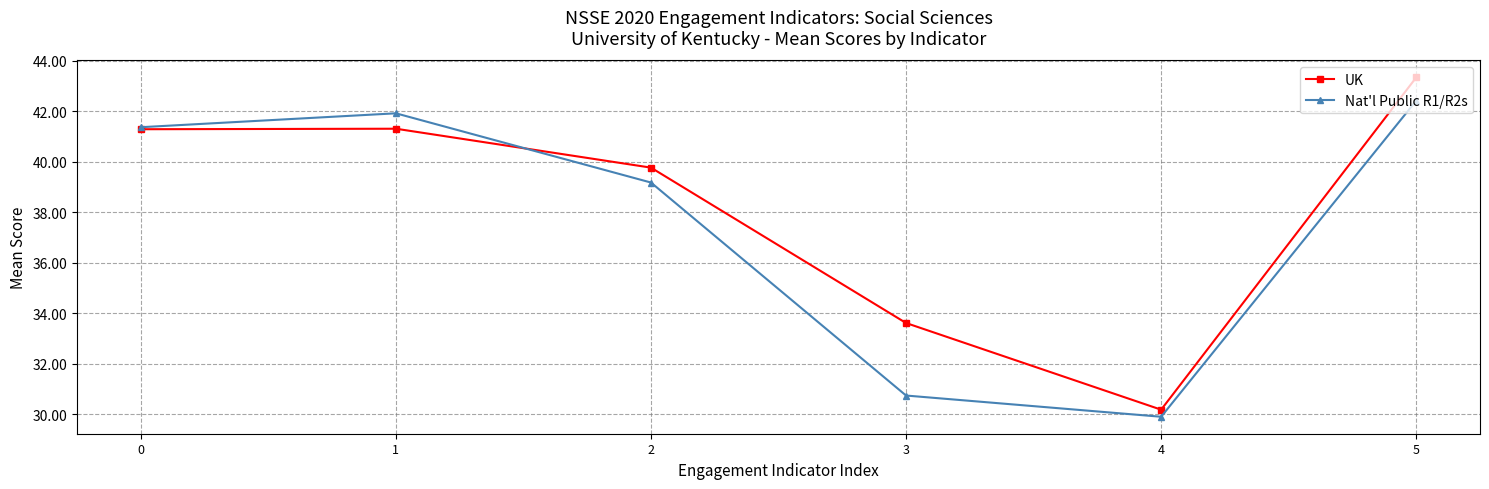

Rank the series by their maximum value, from lowest to highest.

Nat'l Public R1/R2s, UK